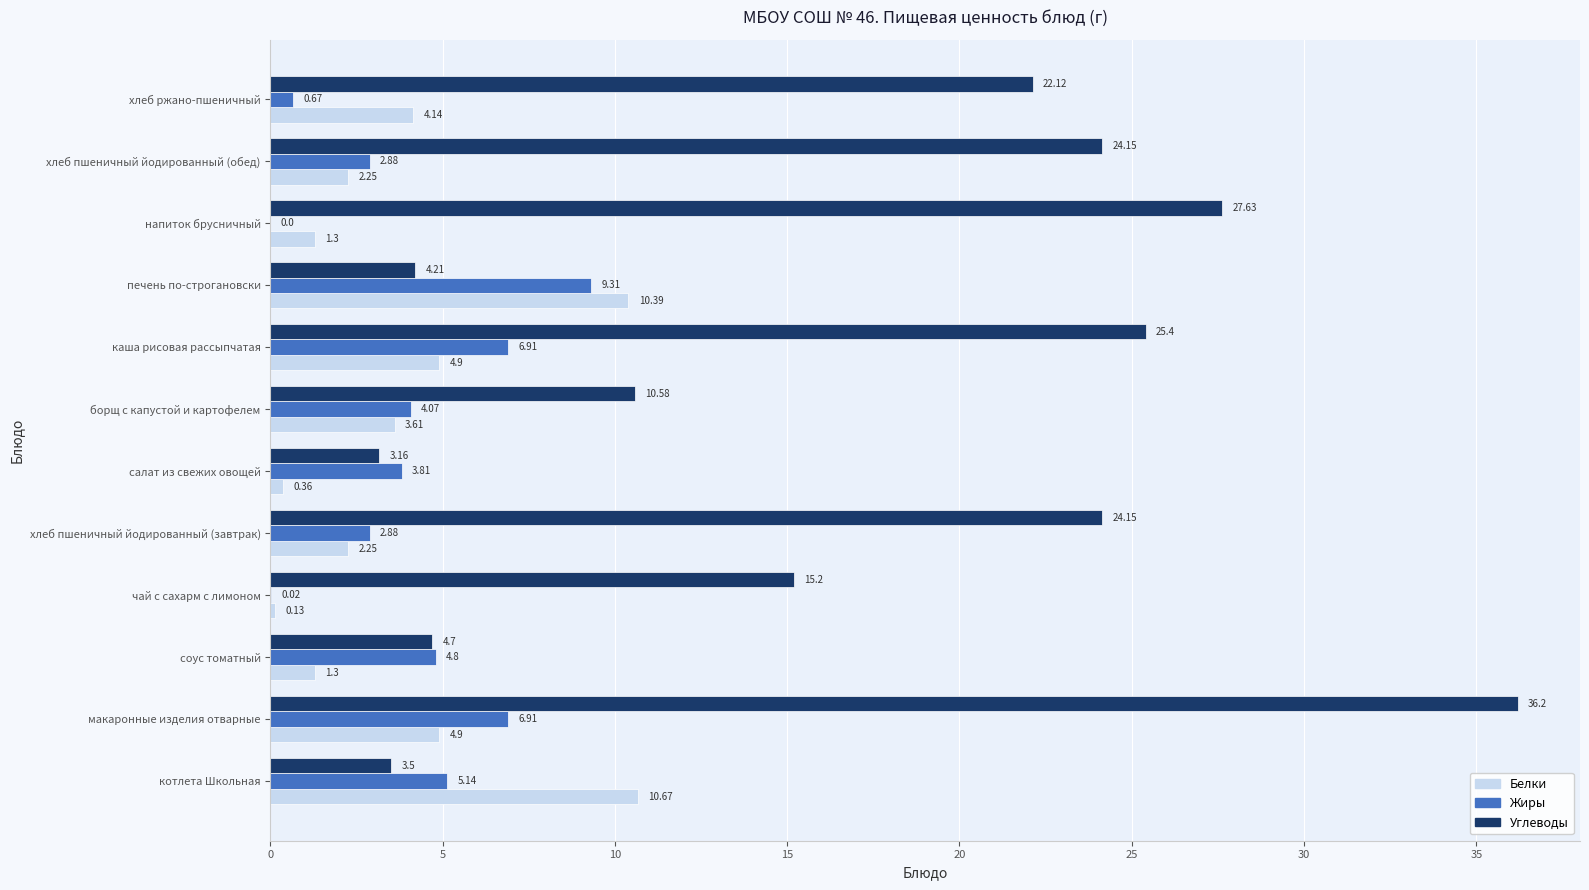

Between котлета Школьная and напиток брусничный, which series saw the biggest shift?

Углеводы